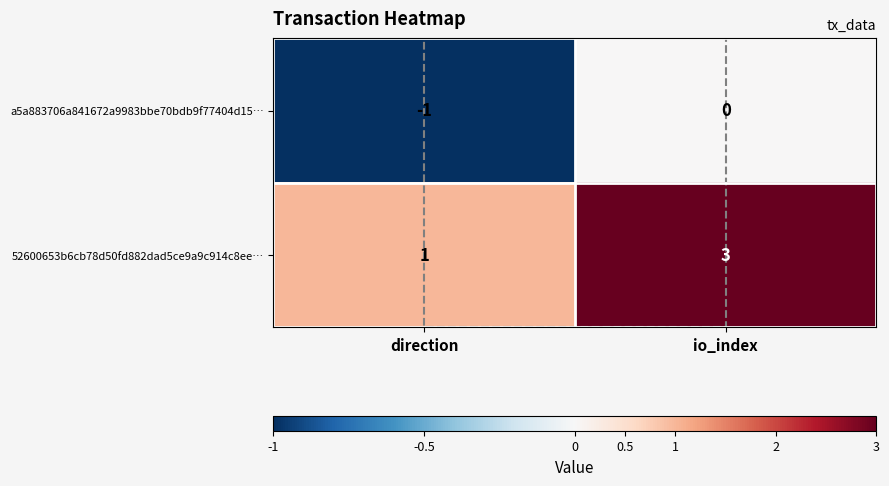

Count the number of categories in the chart.

2